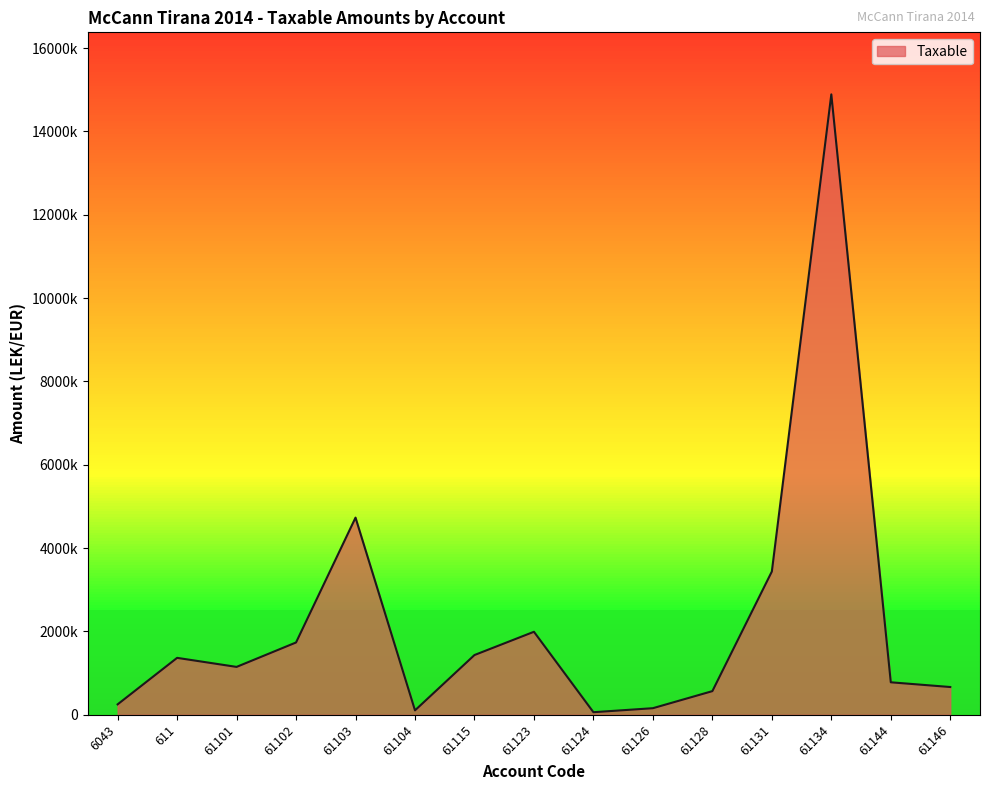

Does the chart display data point markers on the line(s)?

No